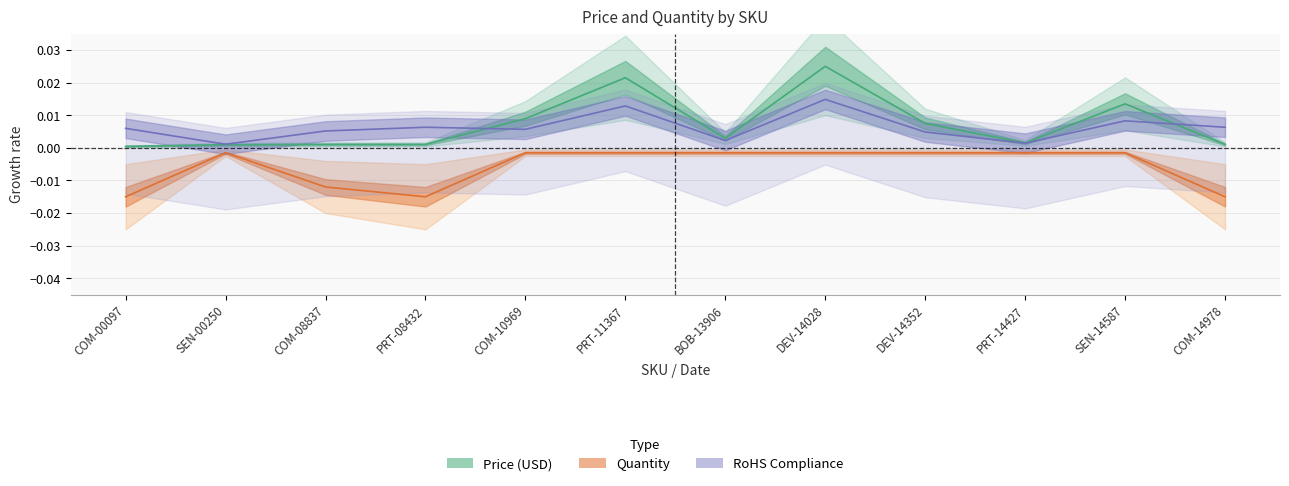

What is the label of the 4th point from the left?

PRT-08432